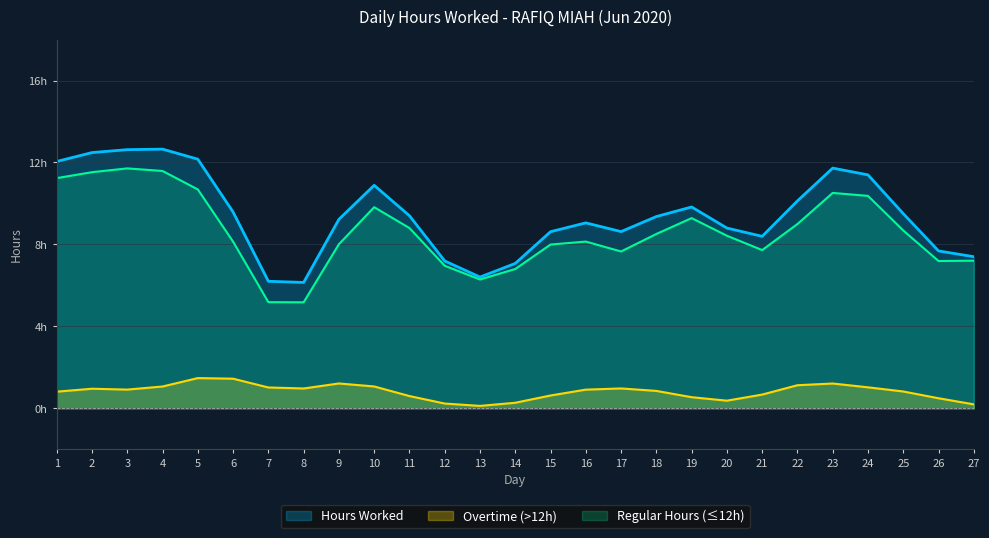

How many lines are shown in the chart?

3